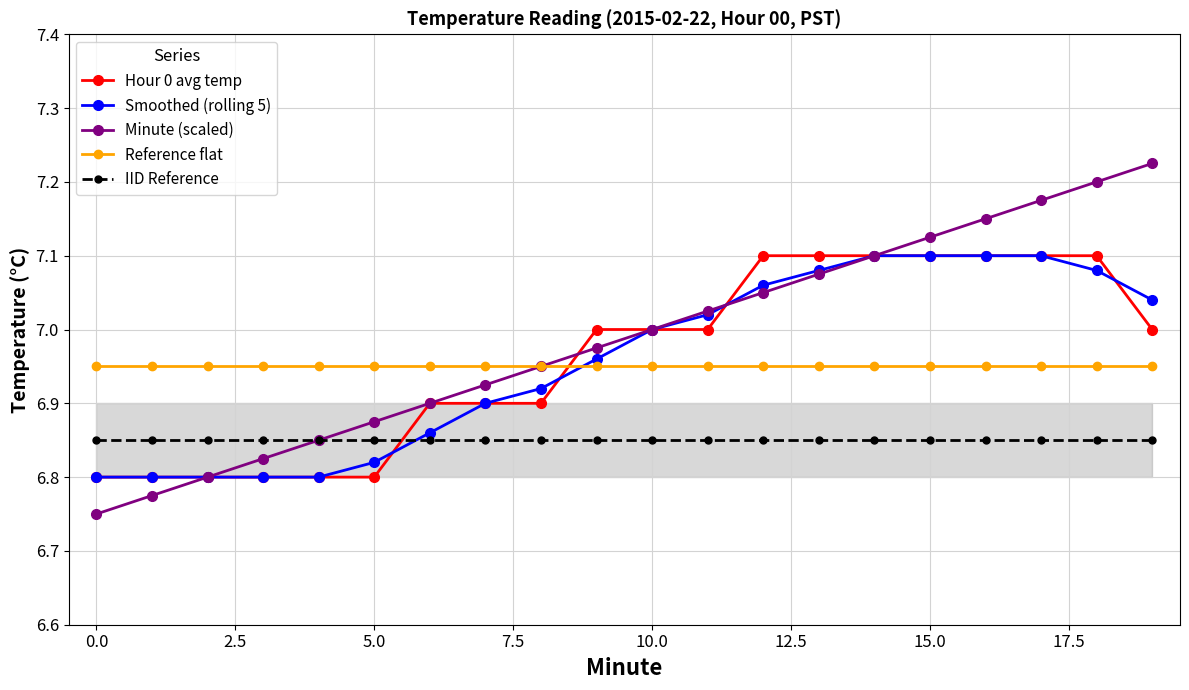

What is the lowest value of the IID Reference series?

6.8